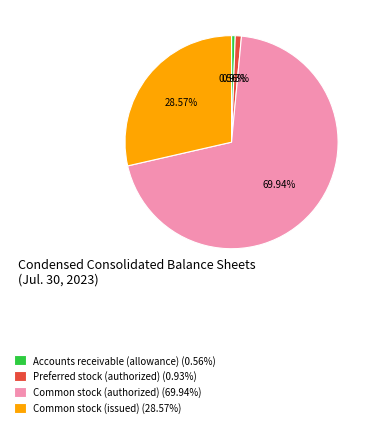

Which slice represents more than half of the pie?

Common stock (authorized) (69.94%)